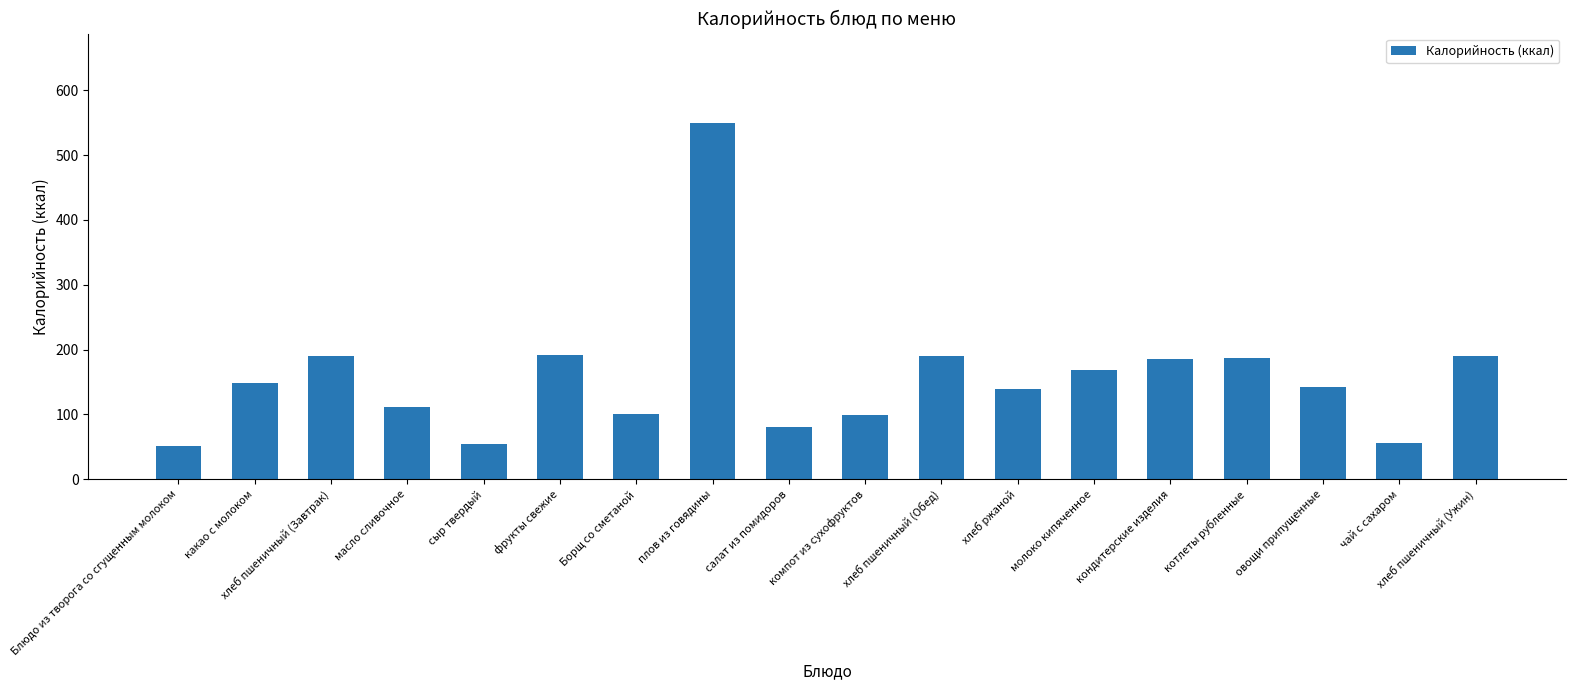

At which category does the chart reach its peak across all series?

плов из говядины